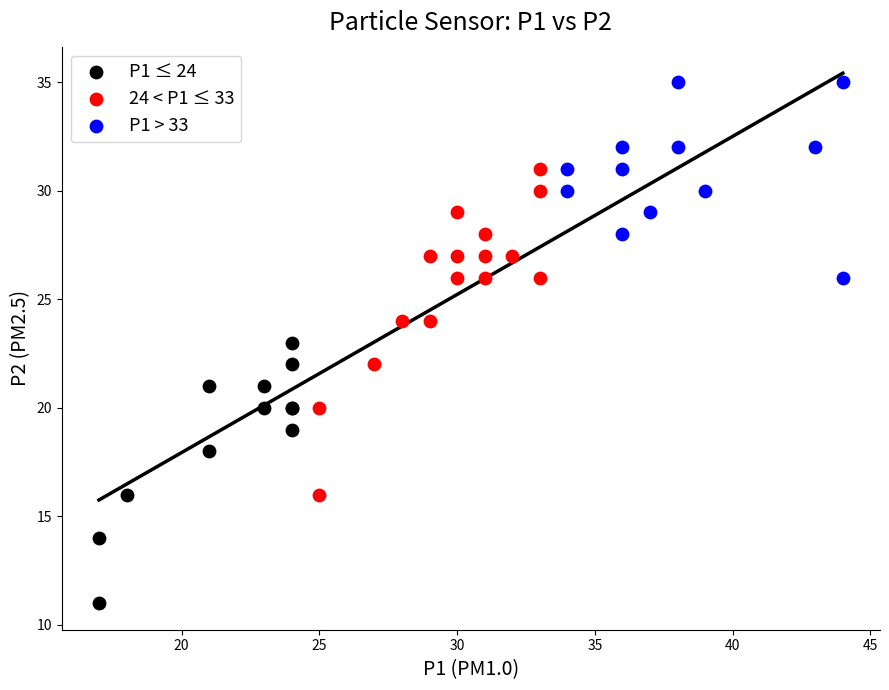

Which series contains the lowest Y value?

P1 ≤ 24